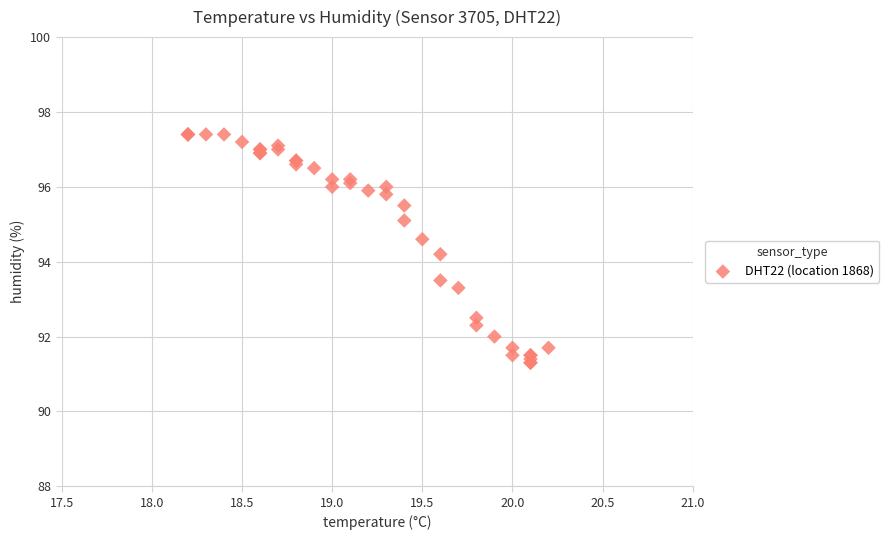

What Y value in the scatter plot is closest to 94?

94.2